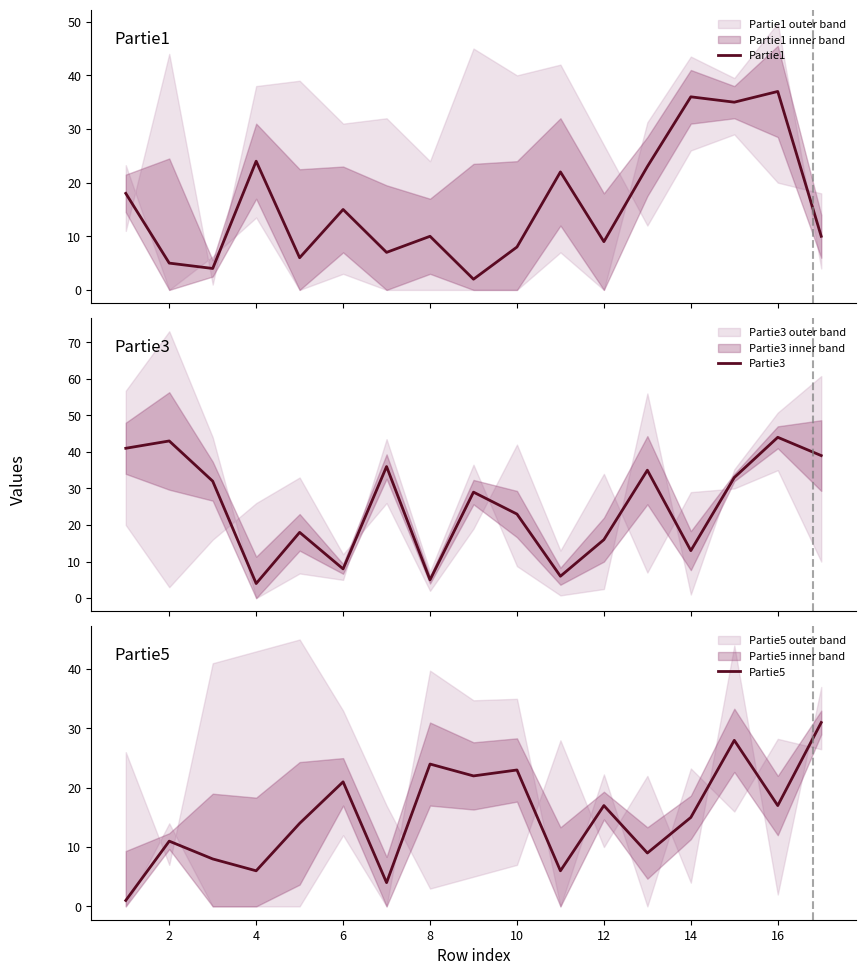

Which series has the widest spread of values?

Partie3